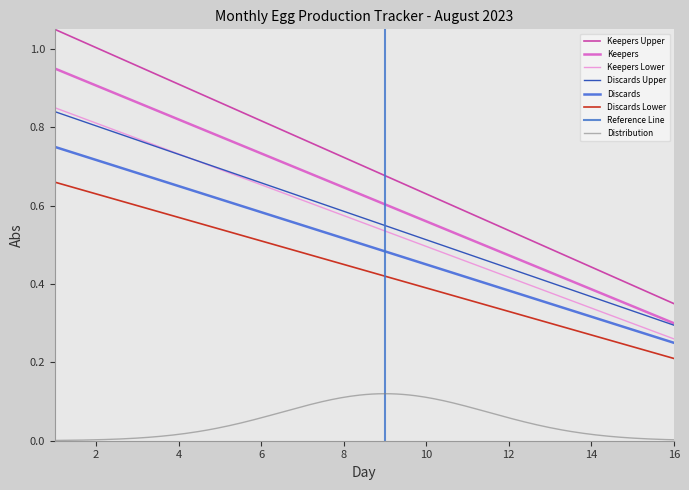

Which series changed the most between 5 and 13?

Series A